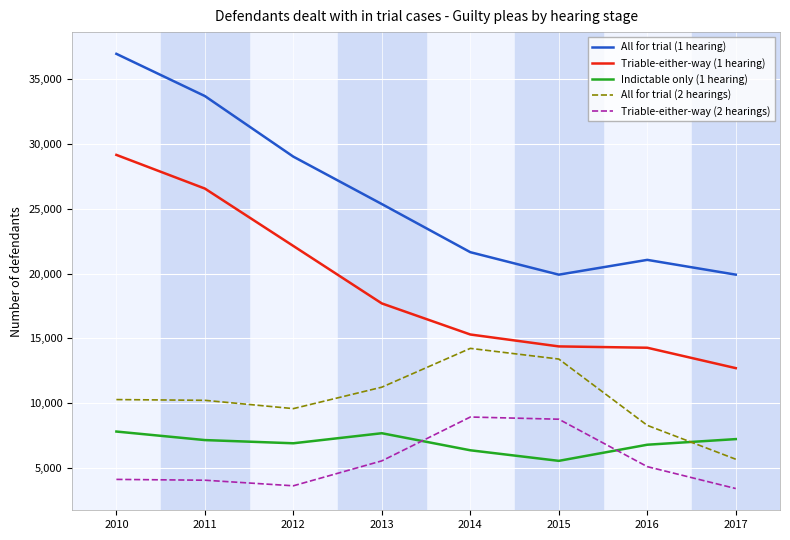

Is the value of Triable-either-way (2 hearings) at 2015 greater than the value of All for trial (1 hearing) at 2012?

No